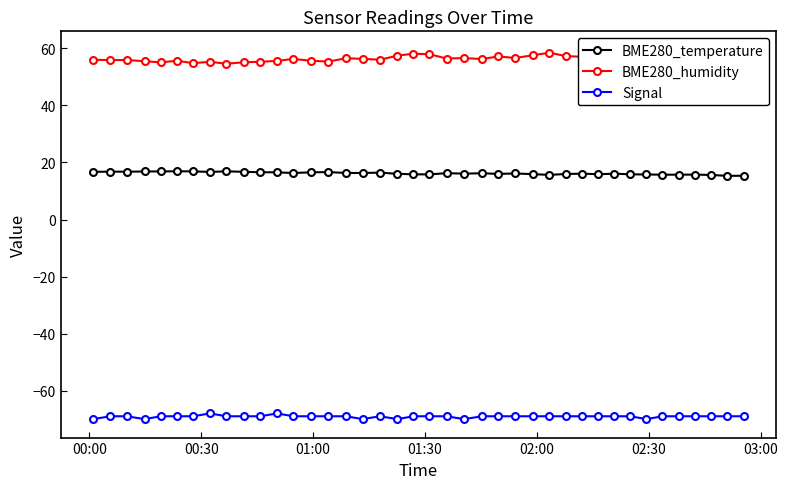

What is the lowest value of the Signal series?

-70.0